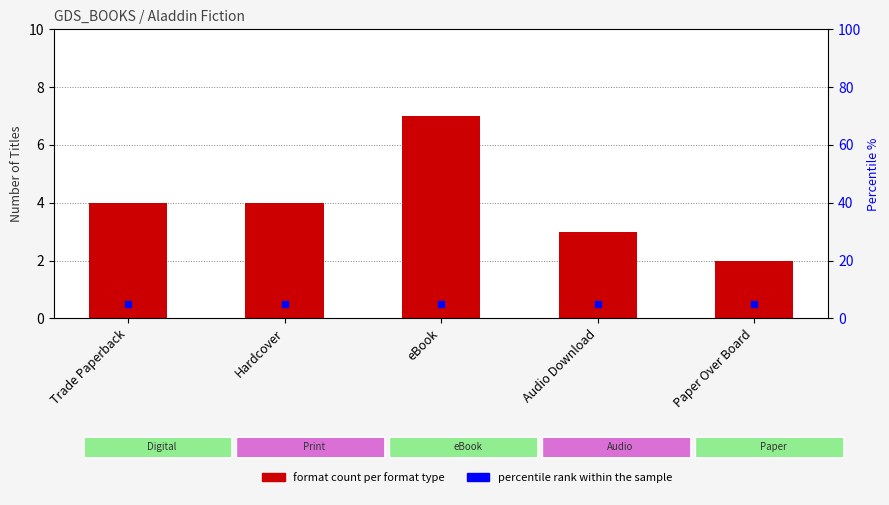

True or false: the data shows 5 at Audio Download.

False